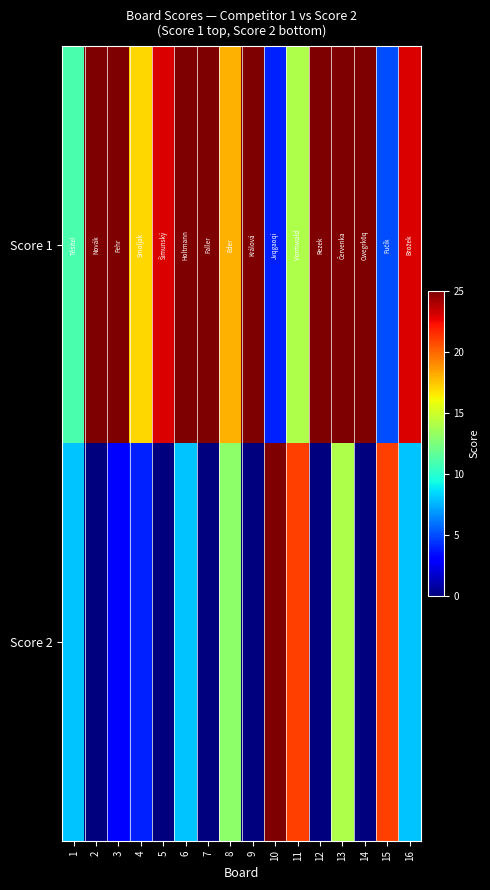

At which category does the chart reach its minimum across all series?

2